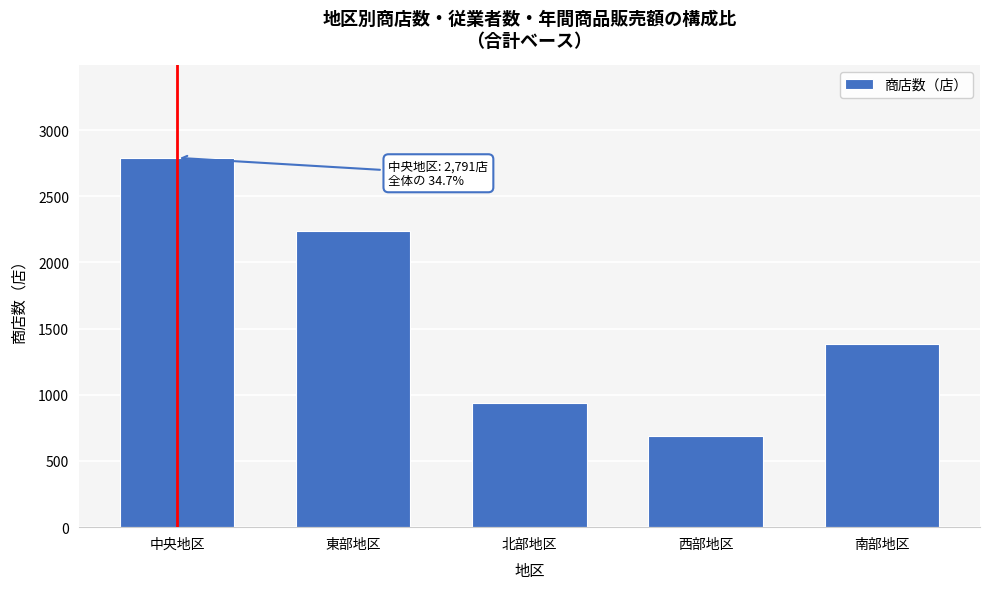

Reading right to left, extract all data points from this chart.

1382	687	935	2241	2791